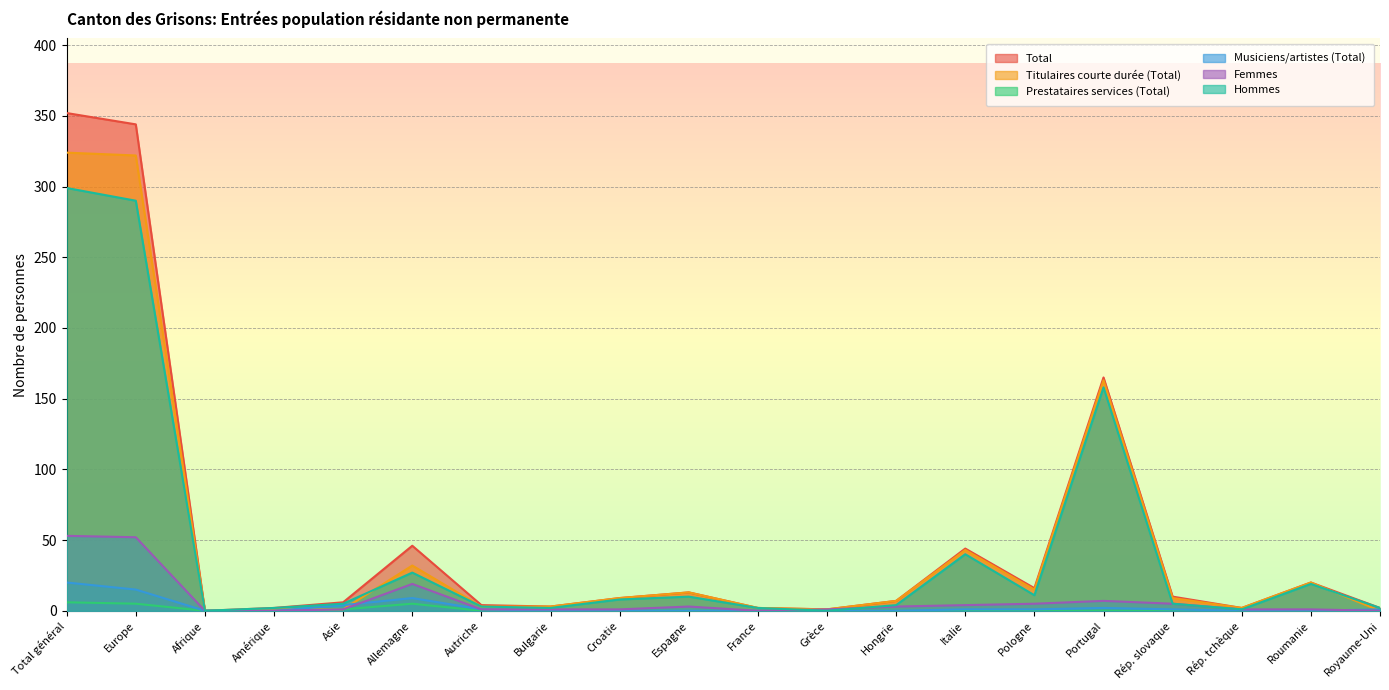

What is the label of the 12th point from the left?

Grèce